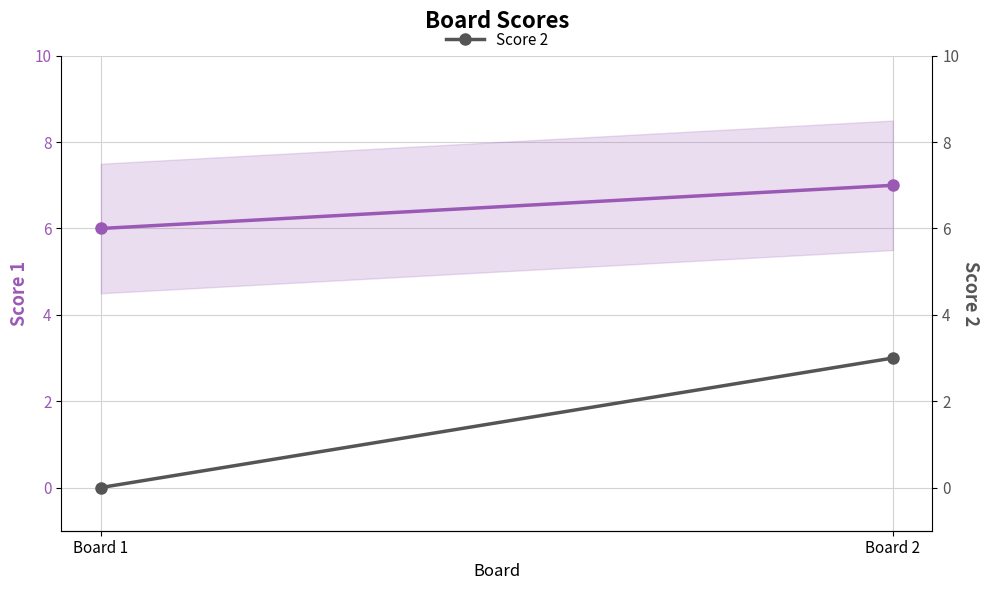

Reading left to right, transcribe all the data shown in this chart.

Score 1: Board 1=6	Board 2=7
Score 2: Board 1=0	Board 2=3